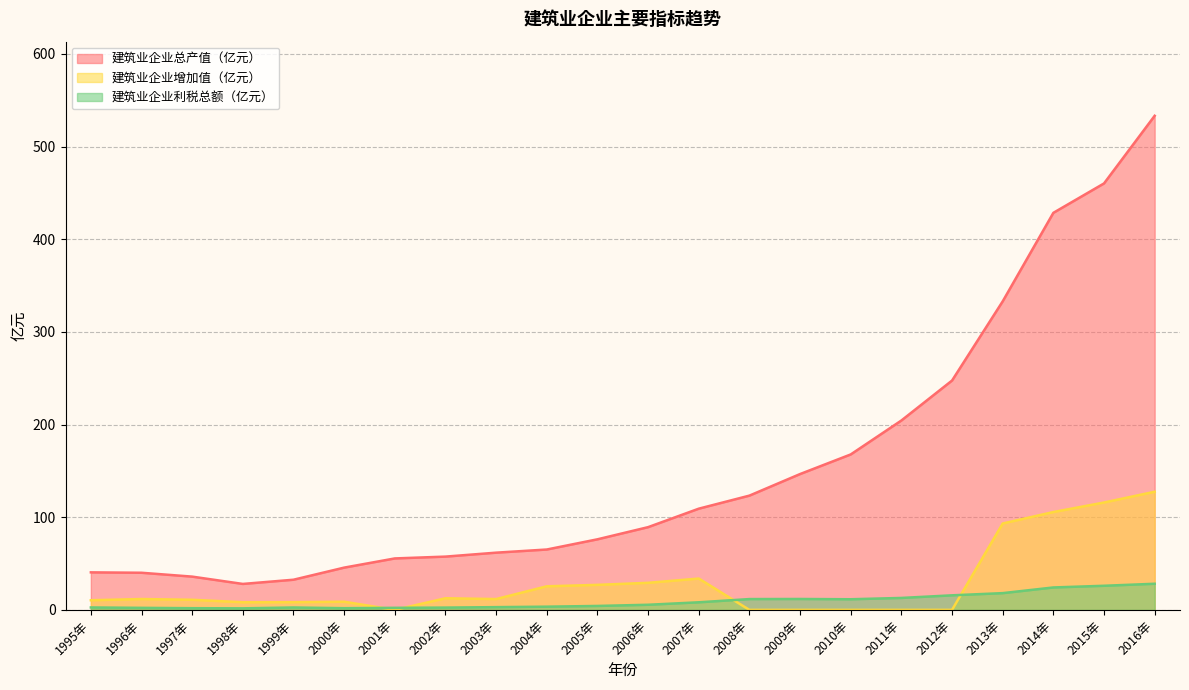

True or false: 建筑业企业增加值（亿元） and 建筑业企业总产值（亿元） cross at least once.

False